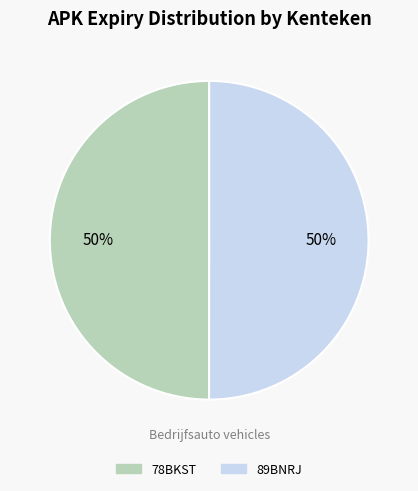

Approximately how many times larger is the value at 89BNRJ compared to 78BKST?

1.0